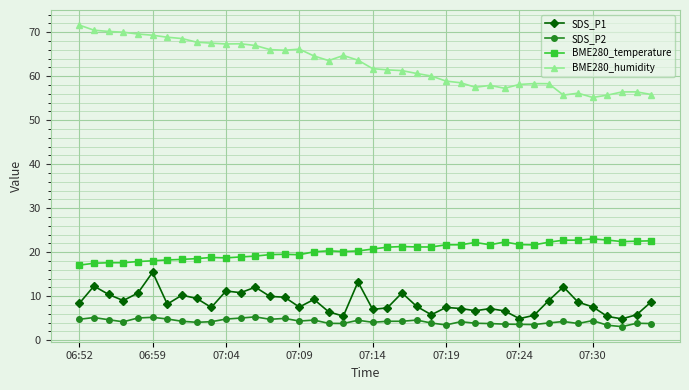

True or false: SDS_P2 and SDS_P1 cross at least once.

False